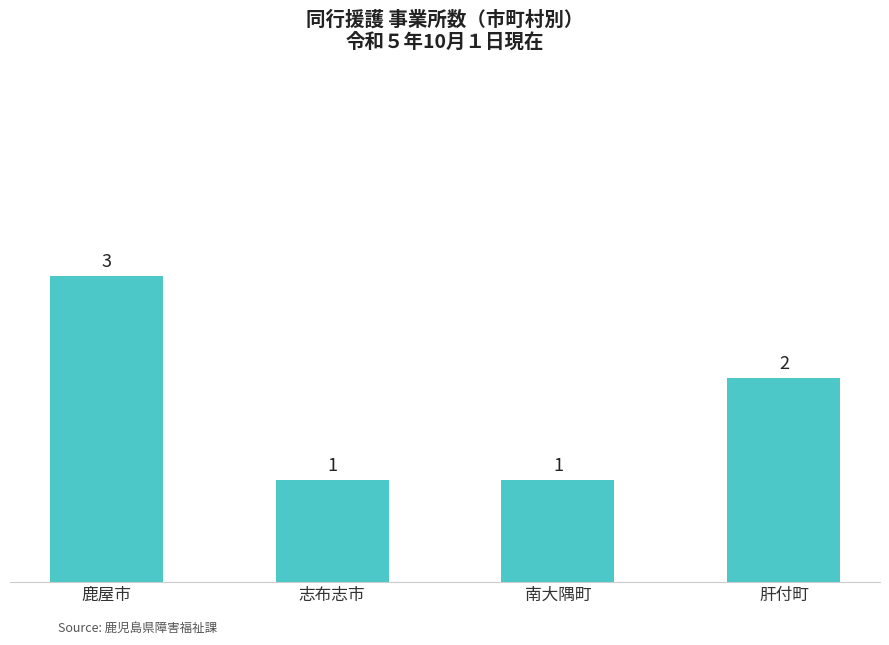

What is the sum of the values at 鹿屋市 and 肝付町?

5